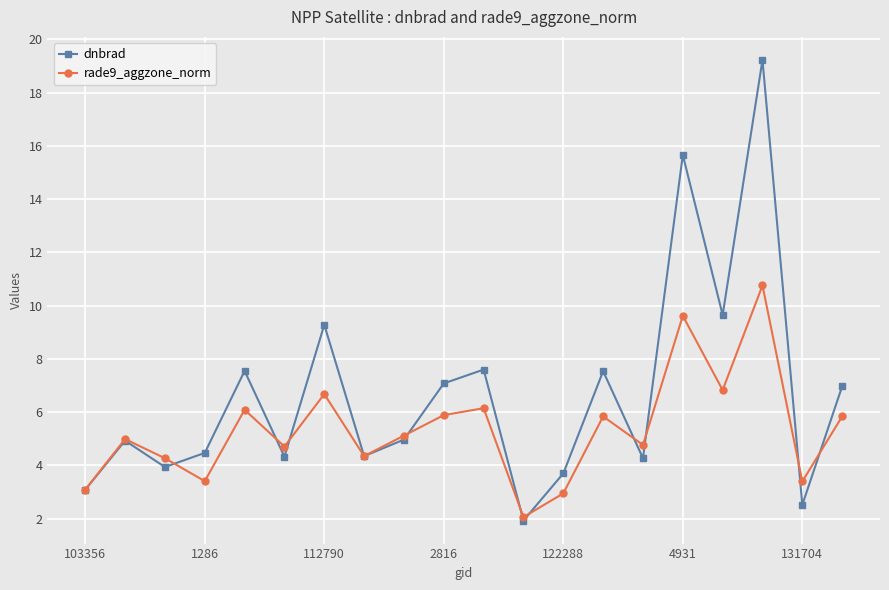

What is the value of the rade9_aggzone_norm point at the 3rd from the left?

4.3